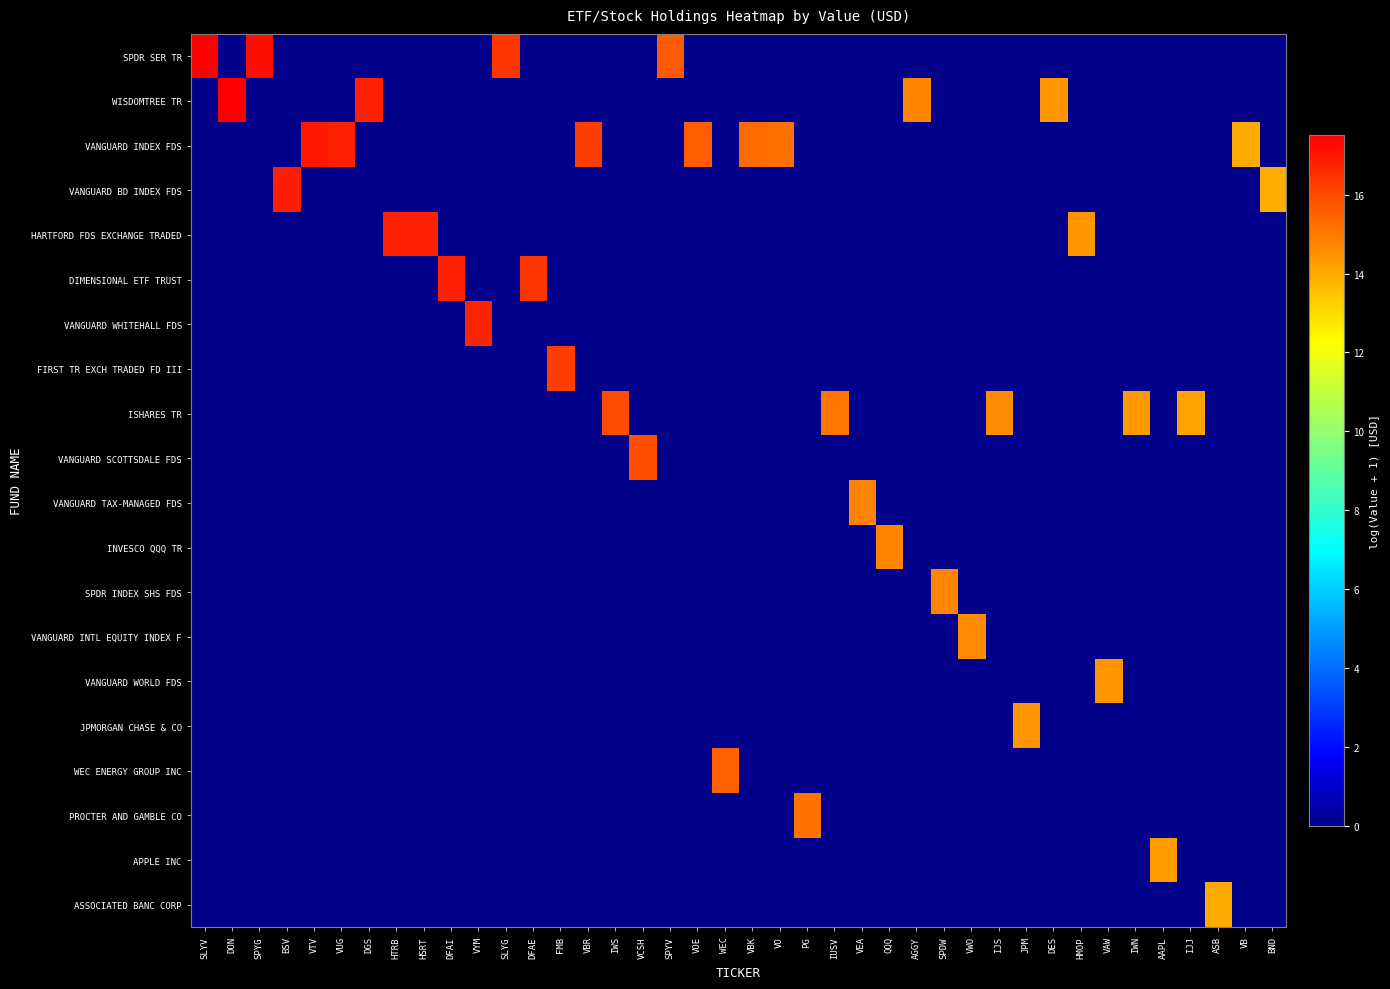

What is the spread (max minus min) of values at DES?

14.4